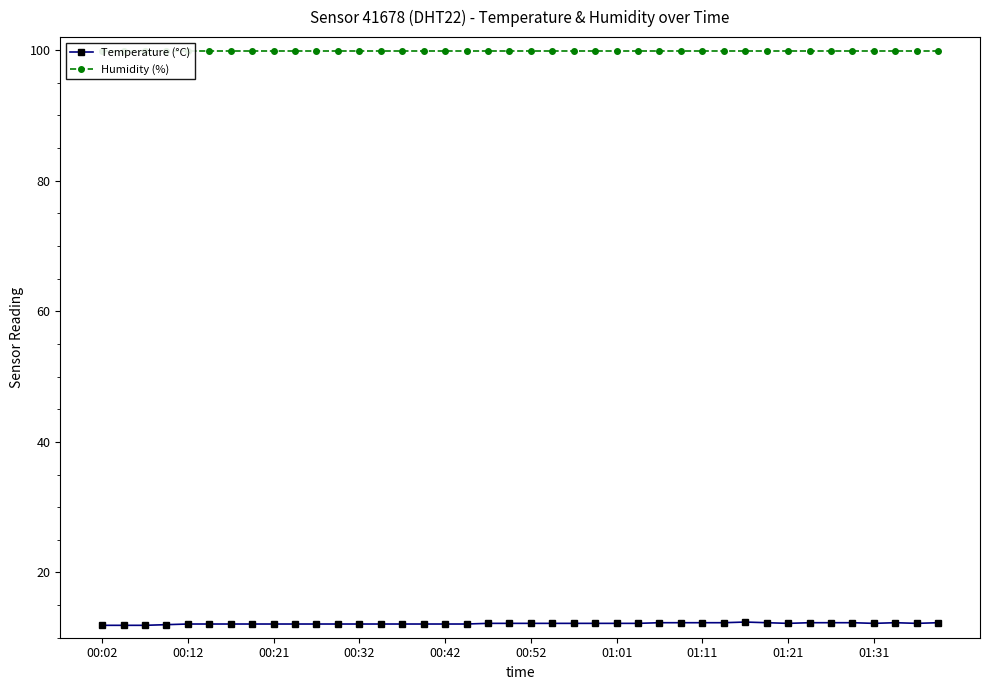

How many values in the Temperature (°C) series are below 12?

3